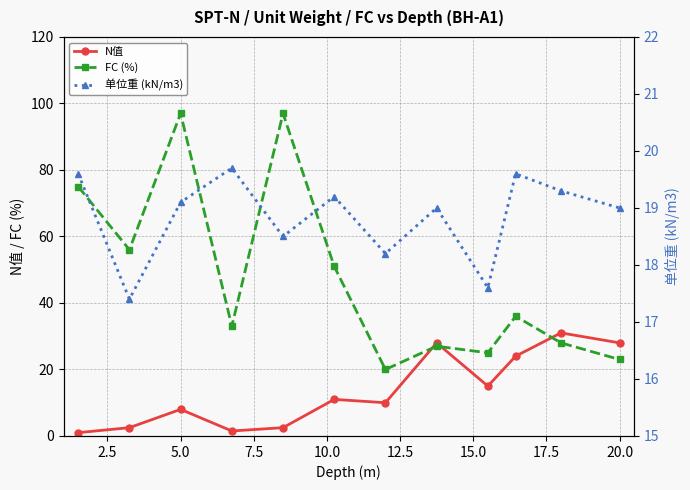

Reading left to right, extract all data points from this chart.

N值: 1.0	2.5	8.0	1.5	2.5	11.0	10.0	28.0	15.0	24.0	31.0	28.0
FC (%): 75.0	56.0	97.0	33.0	97.0	51.0	20.0	27.0	25.0	36.0	28.0	23.0
单位重 (kN/m3): 19.6	17.4	19.1	19.7	18.5	19.2	18.2	19.0	17.6	19.6	19.3	19.0